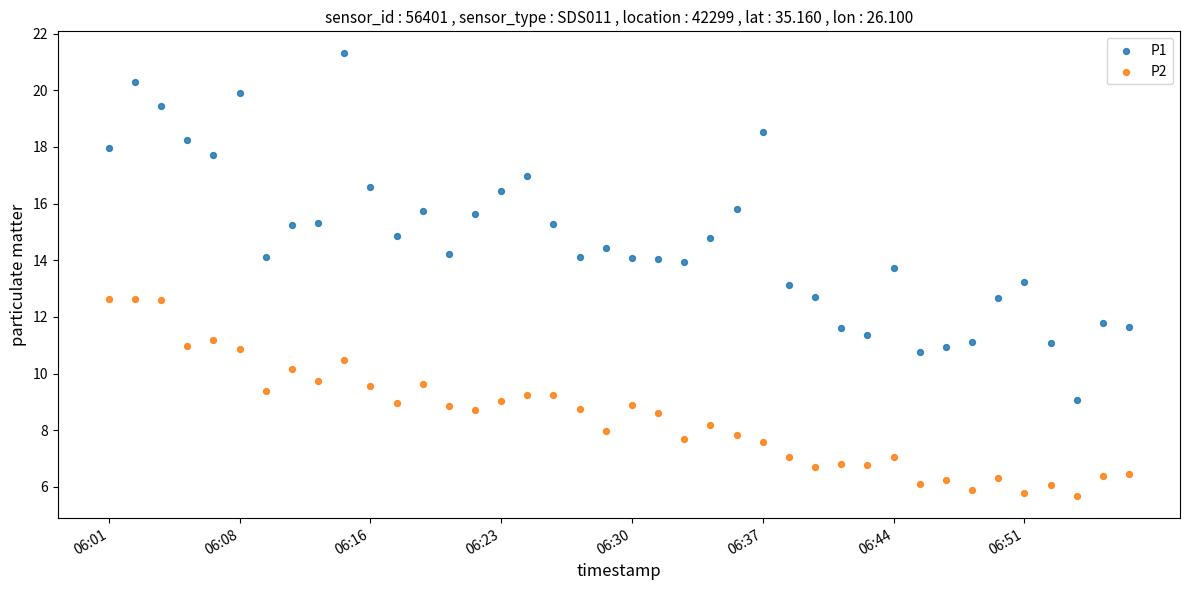

What are all the series names shown in the legend?

P1, P2